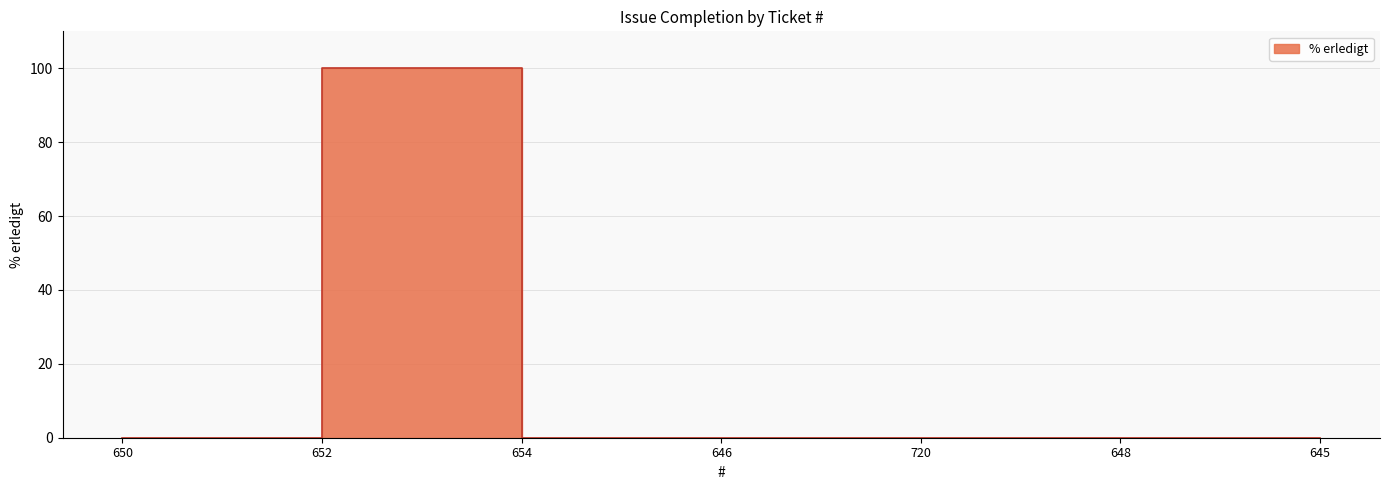

List the labels in order of value, largest first.

652, 650, 654, 646, 720, 648, 645